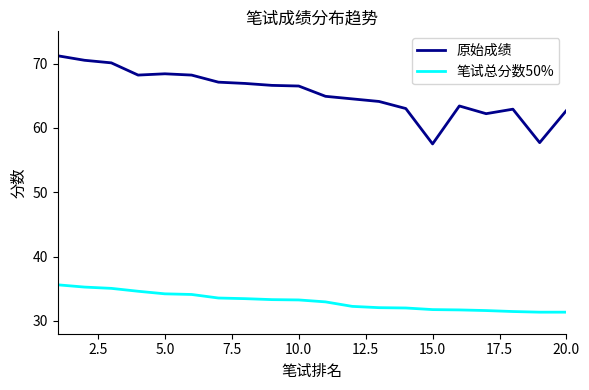

What is the lowest value of the 笔试总分数50% series?

31.4